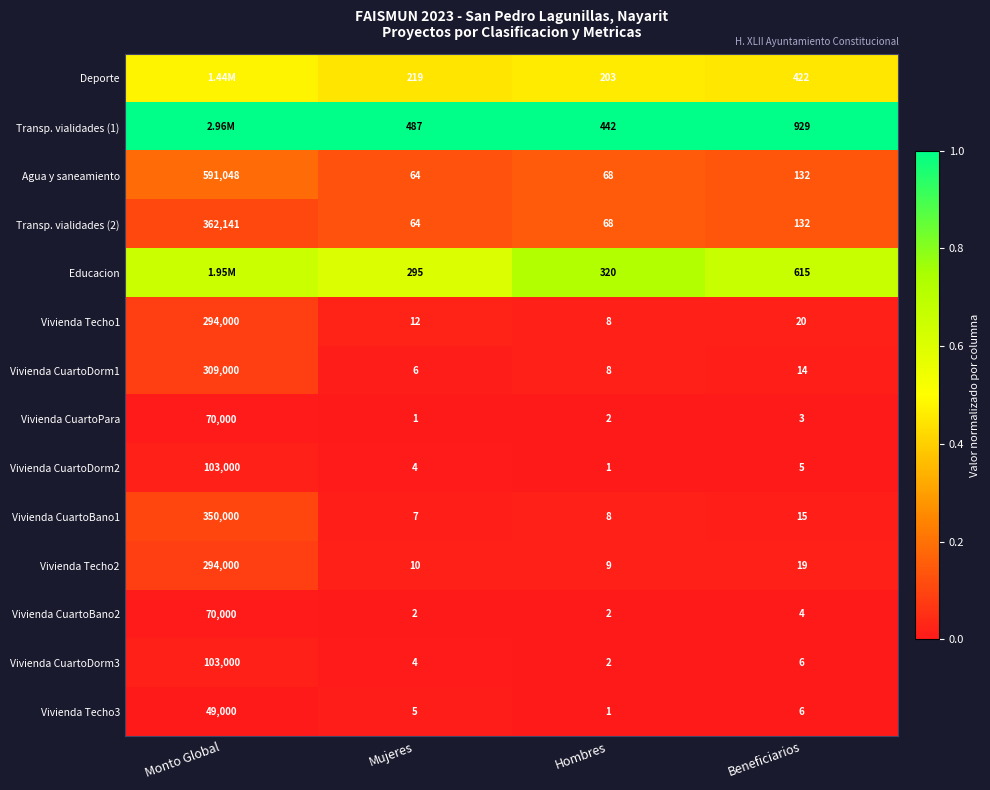

How many data points does each series have?

4